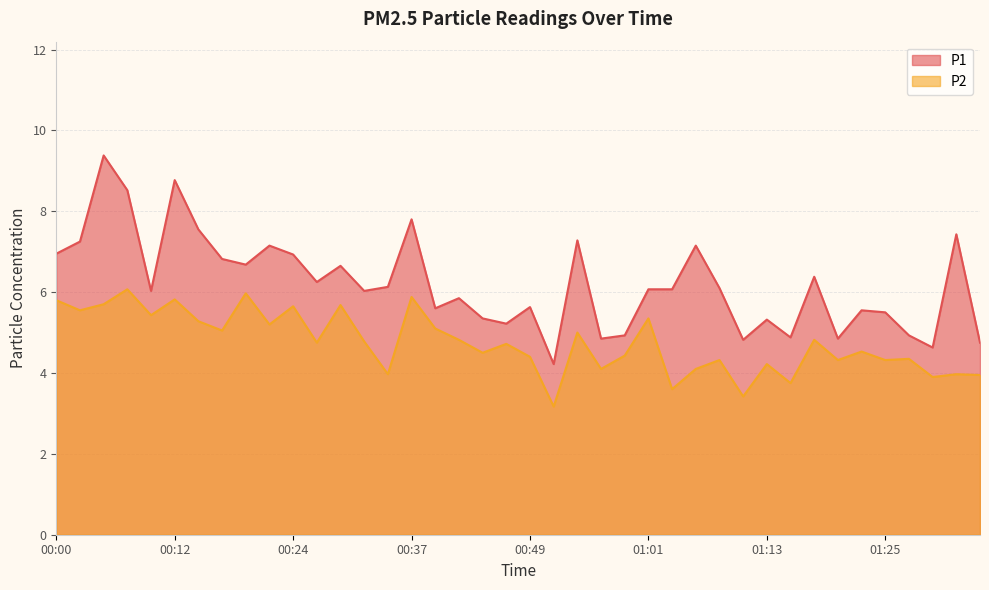

At which category is the sum across all series the highest?

00:05